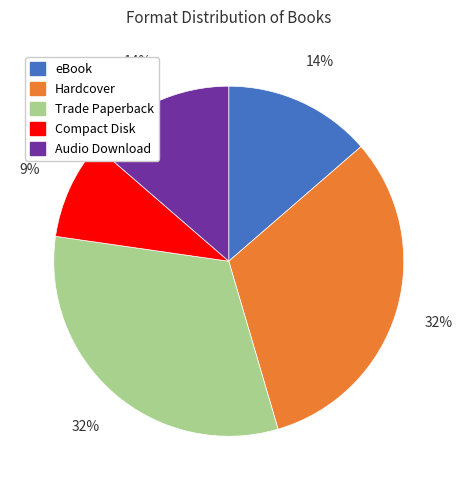

What is the ratio of the value at Hardcover to the value at Audio Download?

2.3